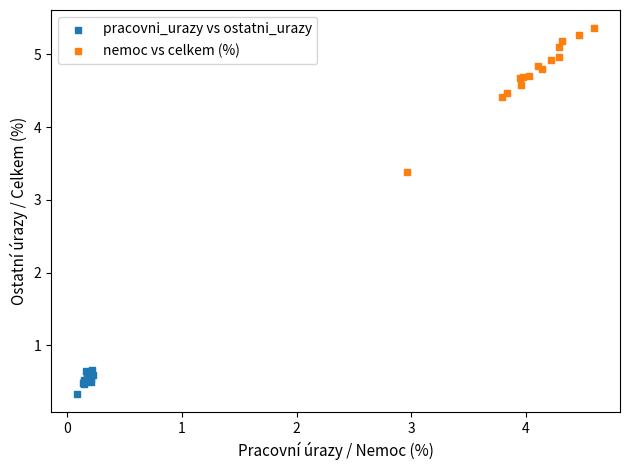

What are all the series names shown in the legend?

pracovni_urazy vs ostatni_urazy, nemoc vs celkem (%)